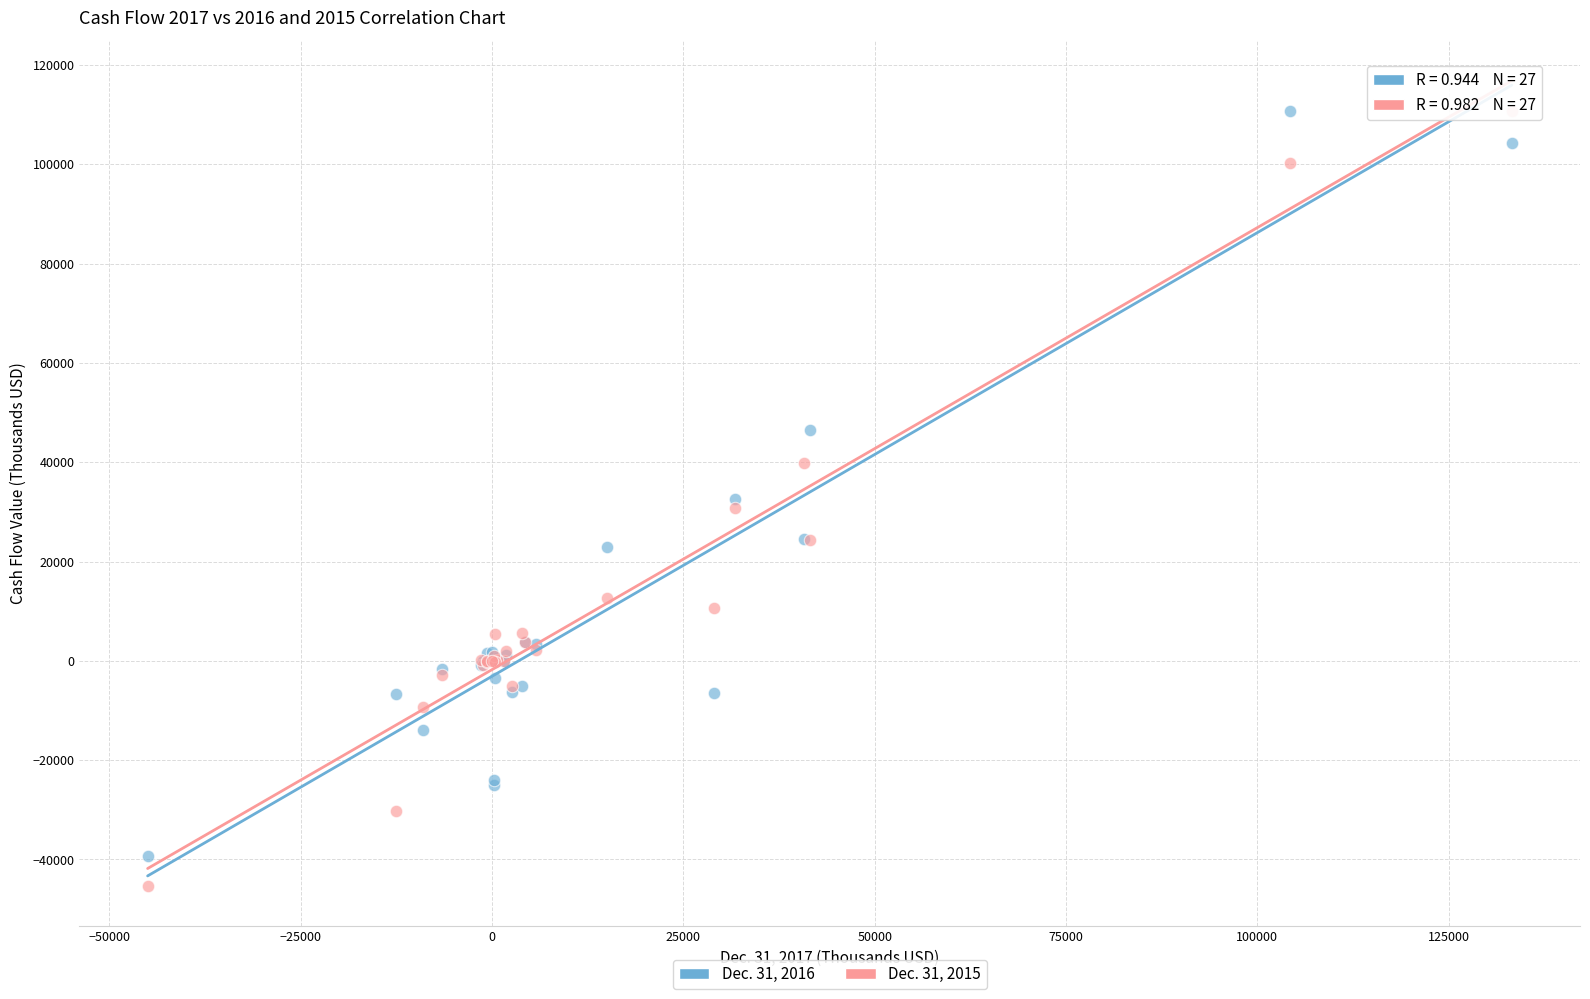

What is the X range (max minus min) for the scatter plot?

178256